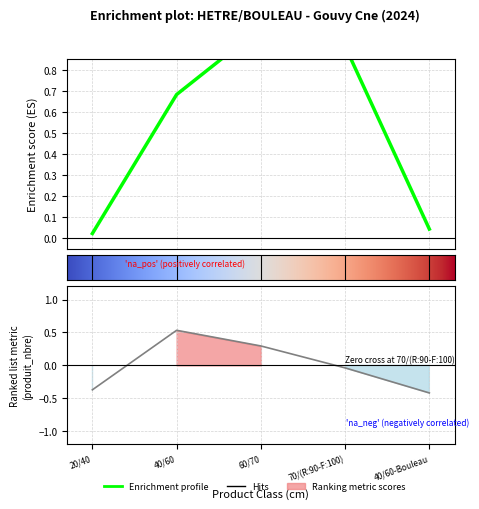

At which label does produit_nbre first exceed 0?

40/60